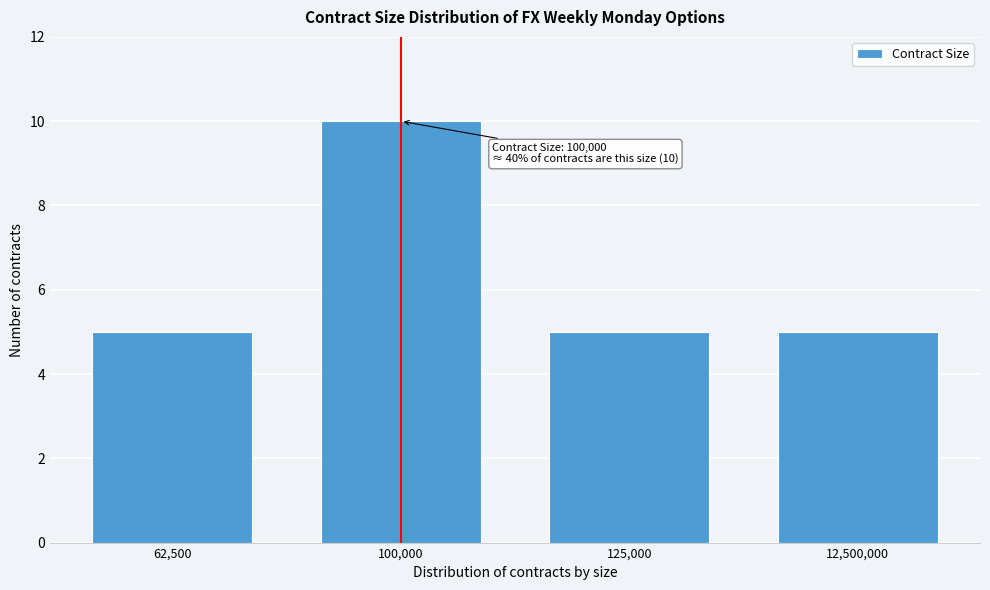

Reading right to left, what are all the values shown in this chart?

5	5	10	5